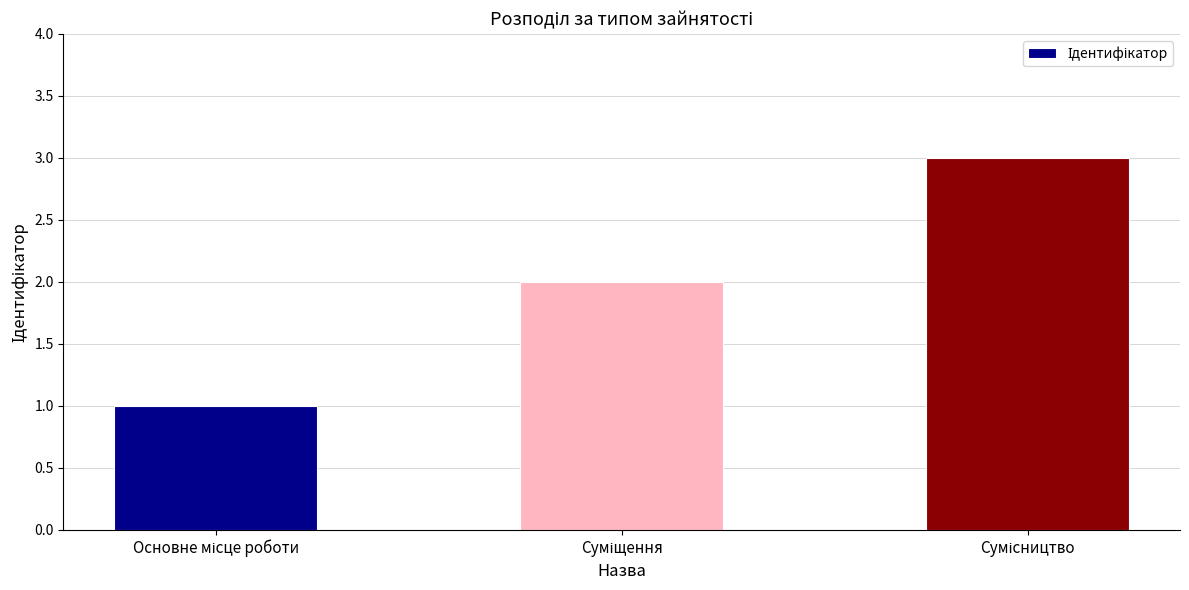

What is the greatest value displayed?

3